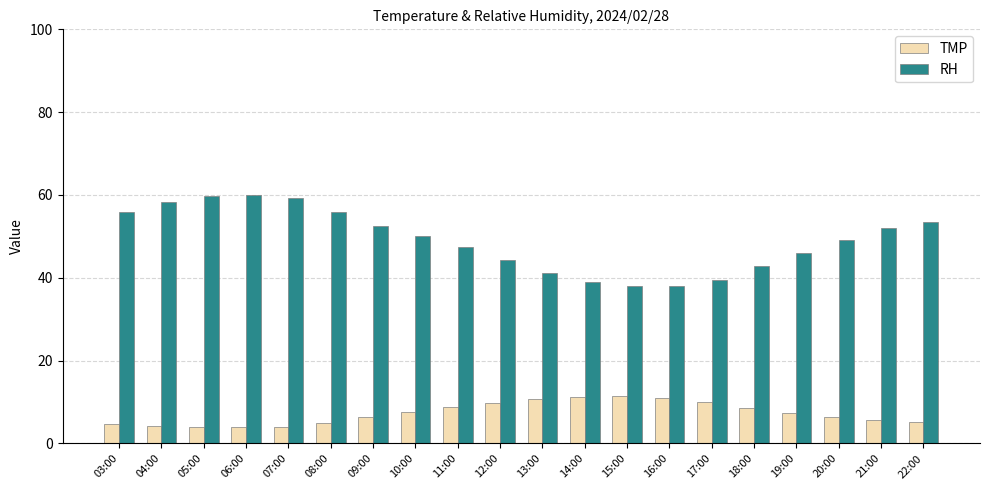

What is the difference between the maximum and minimum values in the RH series?

21.9